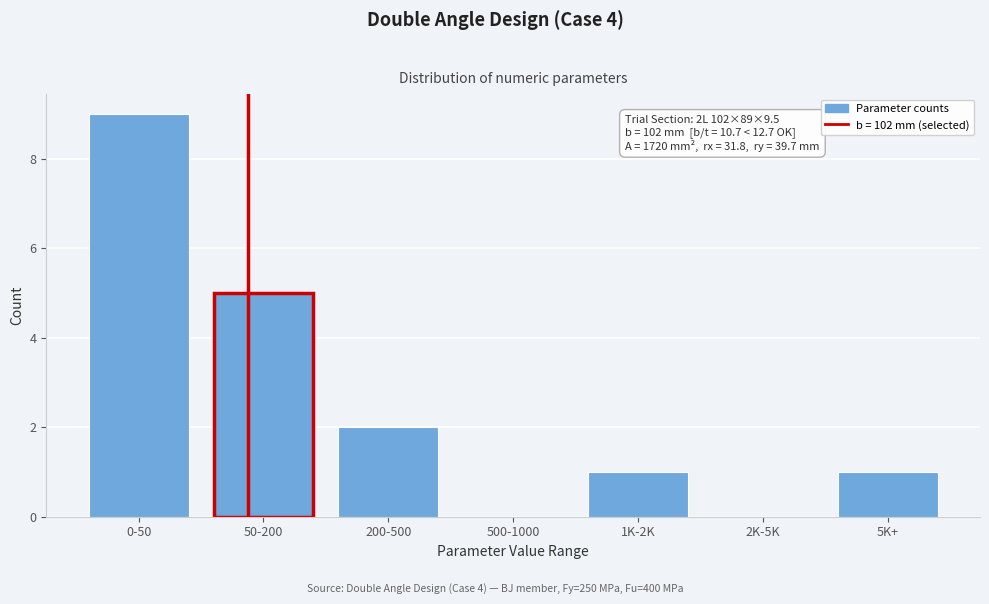

Reading left to right, extract all data points from this chart.

0-50=9	50-200=5	200-500=2	500-1000=0	1K-2K=1	2K-5K=0	5K+=1